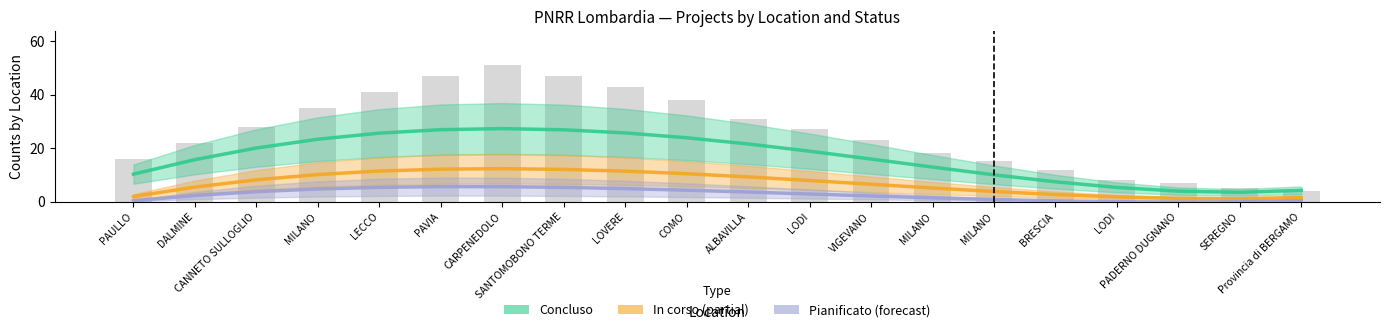

Which series has the largest total across all categories?

Concluso